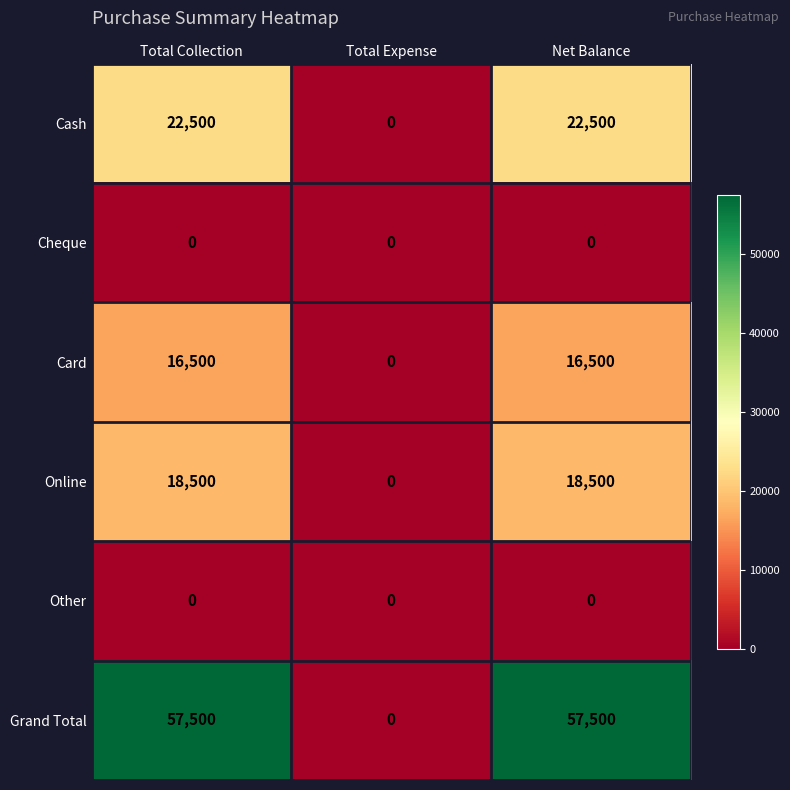

How many values in Cash are above zero?

2